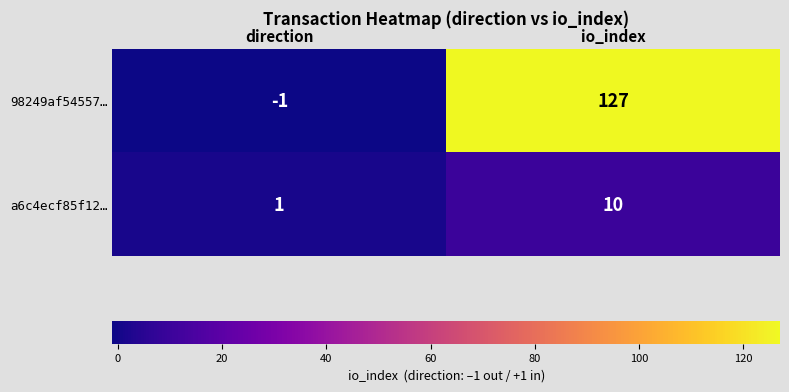

Rank the series at direction from lowest to highest value.

98249af54557…, a6c4ecf85f12…